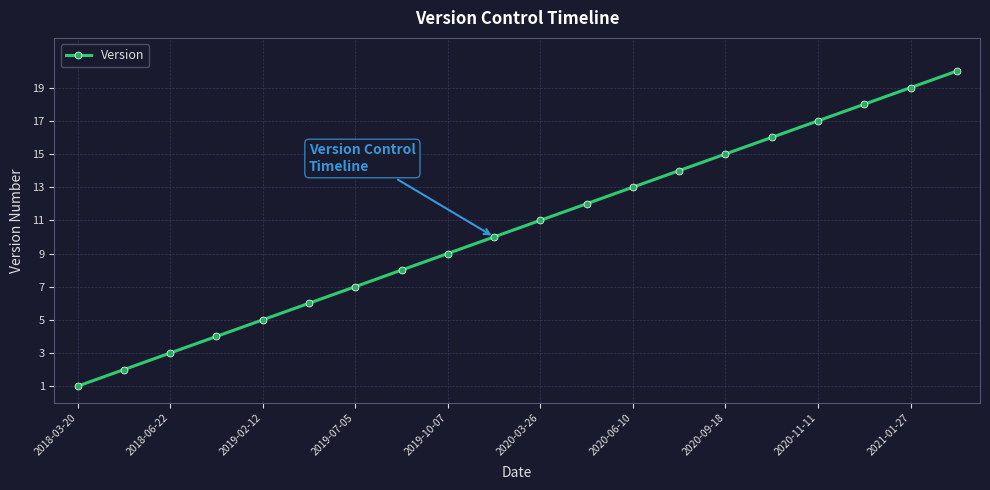

What is the difference between the maximum and minimum values?

19